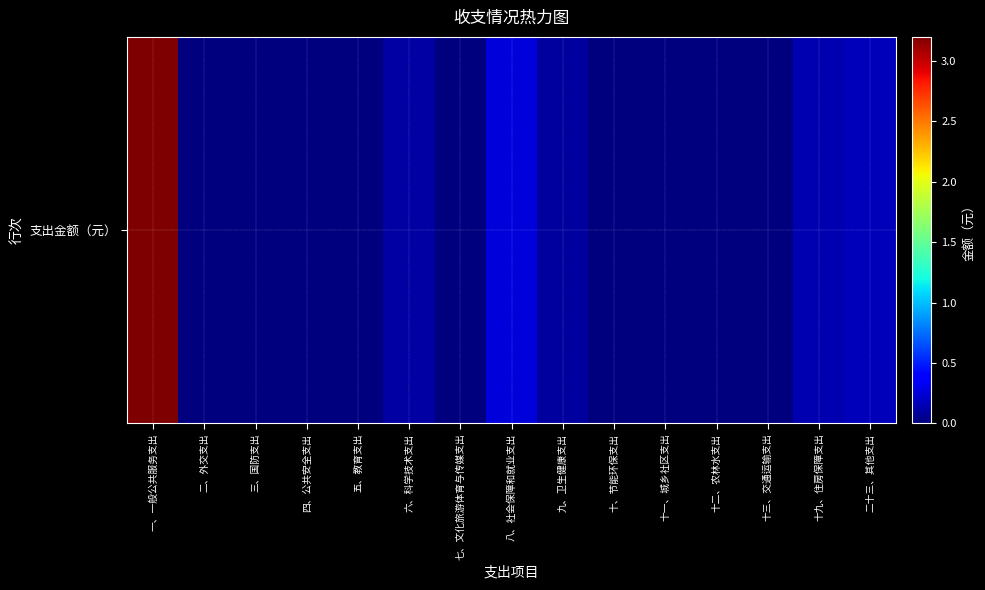

Reading left to right, transcribe all the data shown in this chart.

3190206.1	0.0	0.0	0.0	0.0	100000.0	0.0	254784.3	99180.0	0.0	8000.0	0.0	0.0	144202.0	164901.6